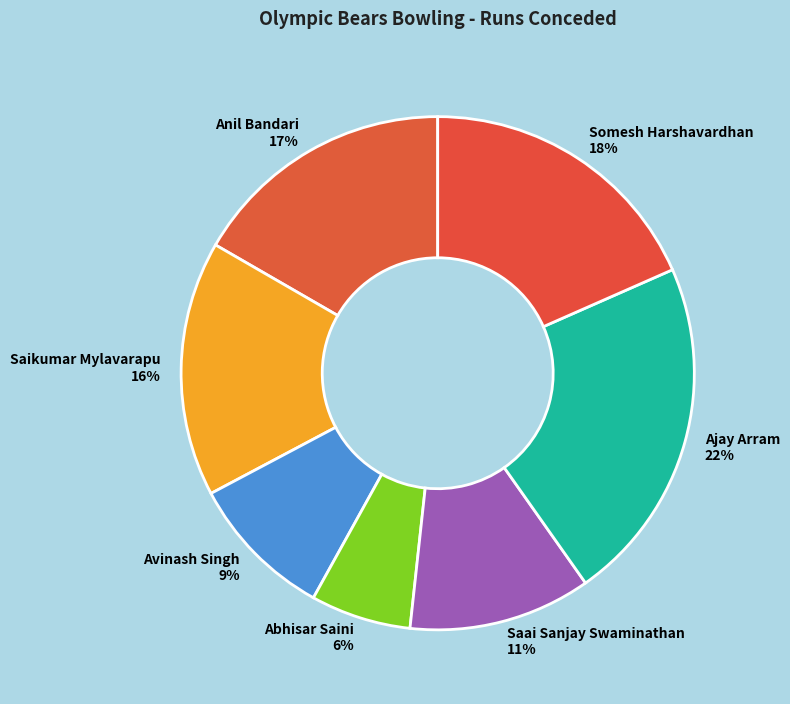

The Anil Bandari slice represents 17% of the pie. True or false?

True